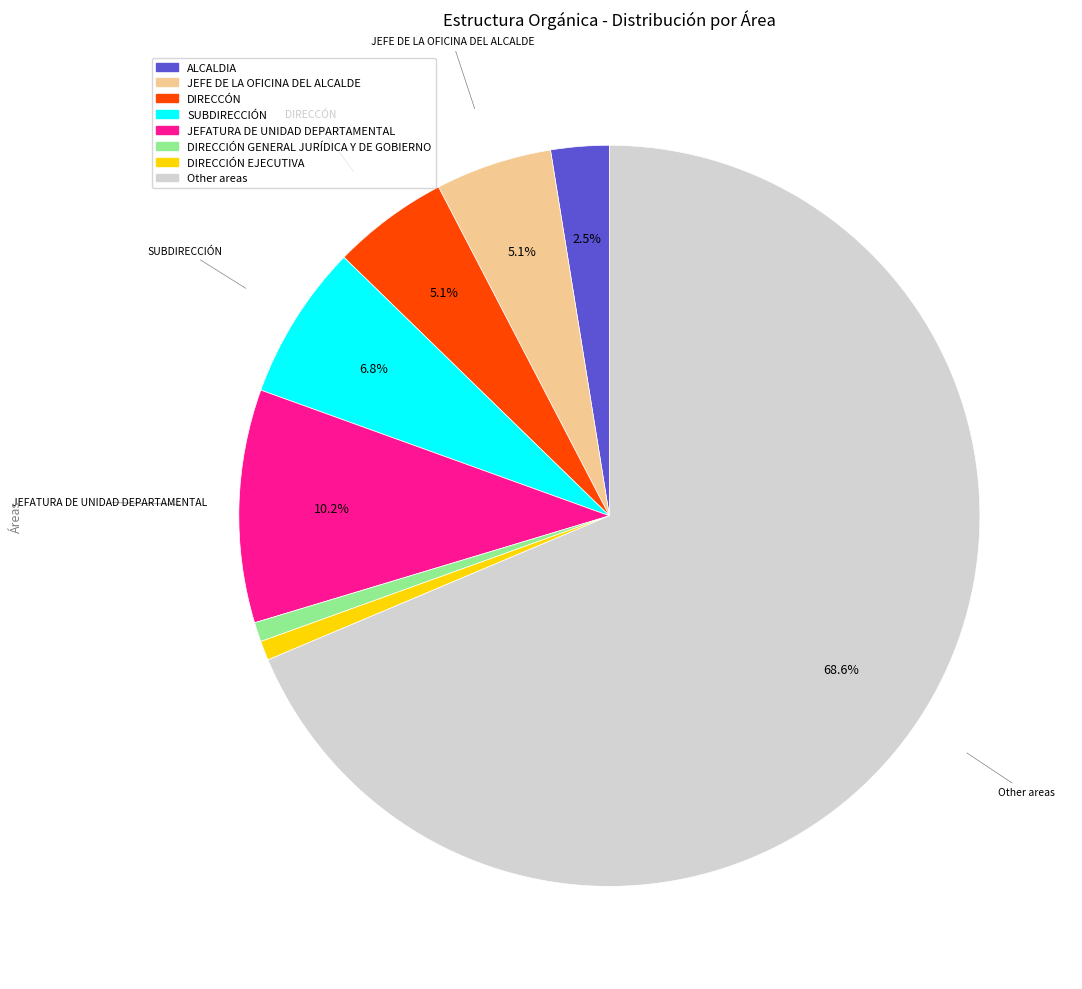

To the nearest percent, what is the combined percentage of DIRECCIÓN GENERAL JURÍDICA Y DE GOBIERNO and SUBDIRECCIÓN?

8%